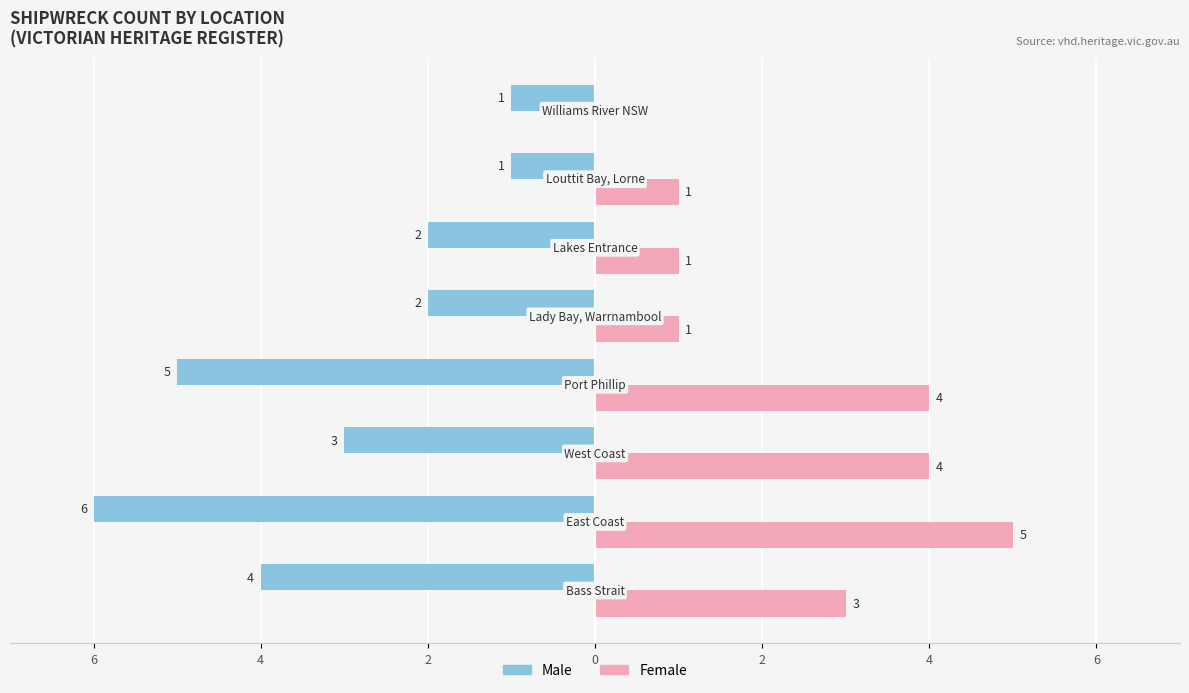

What are all the series names shown in the legend?

Male, Female